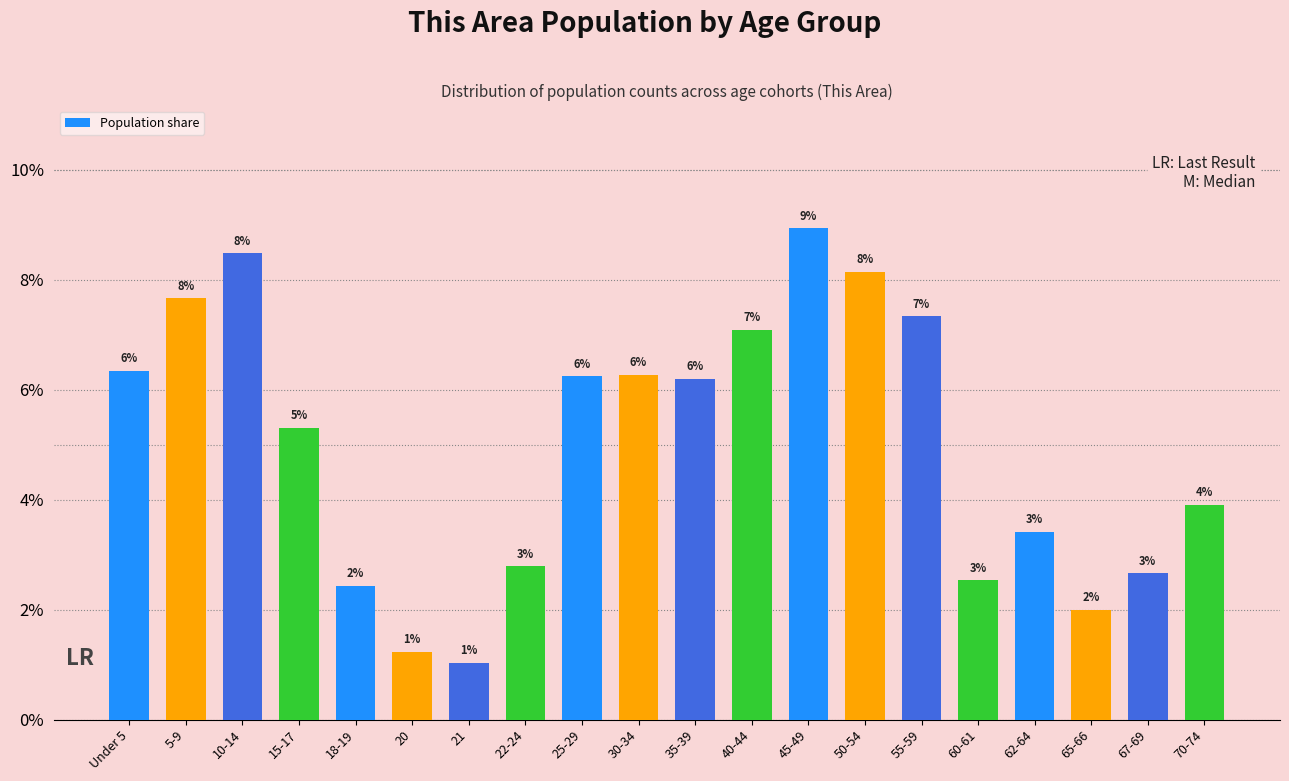

Does the chart contain any negative values?

No